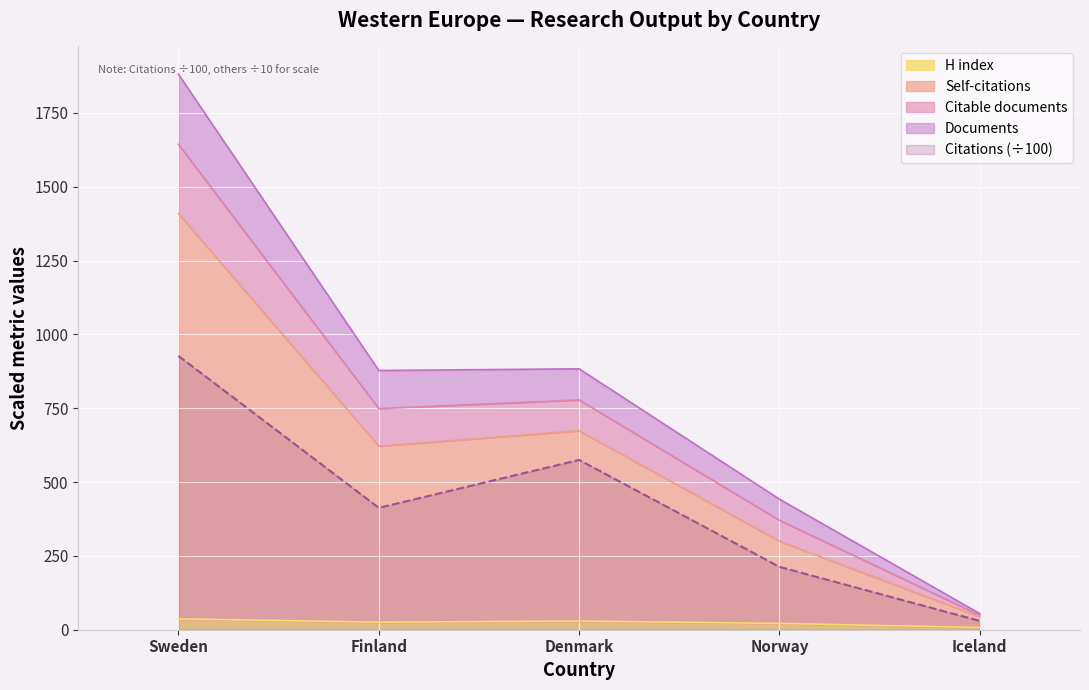

Which series has the widest spread of values?

Documents